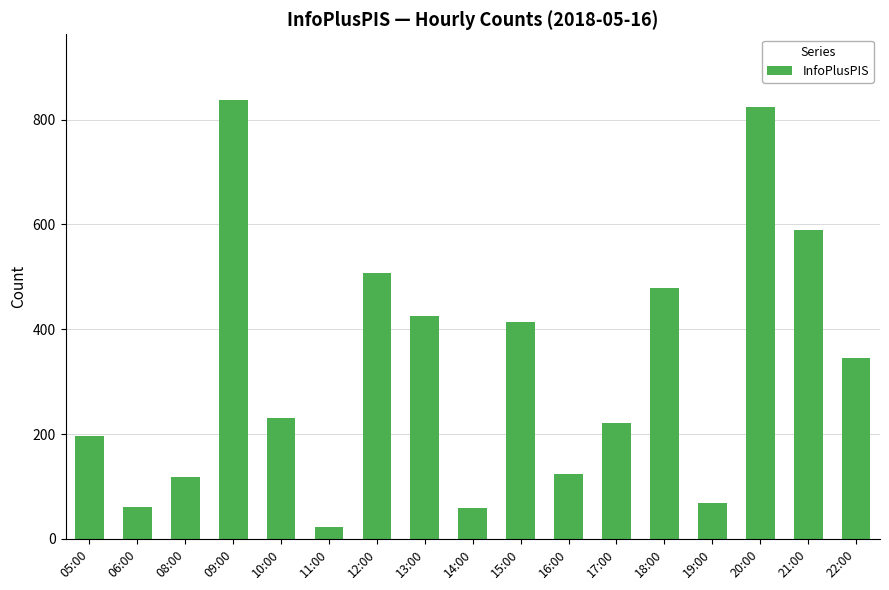

How many values are below 231?

8